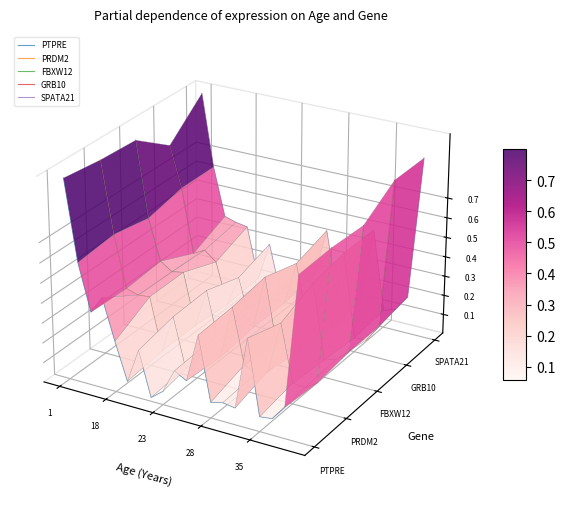

What is the label of the 16th point from the right?

35